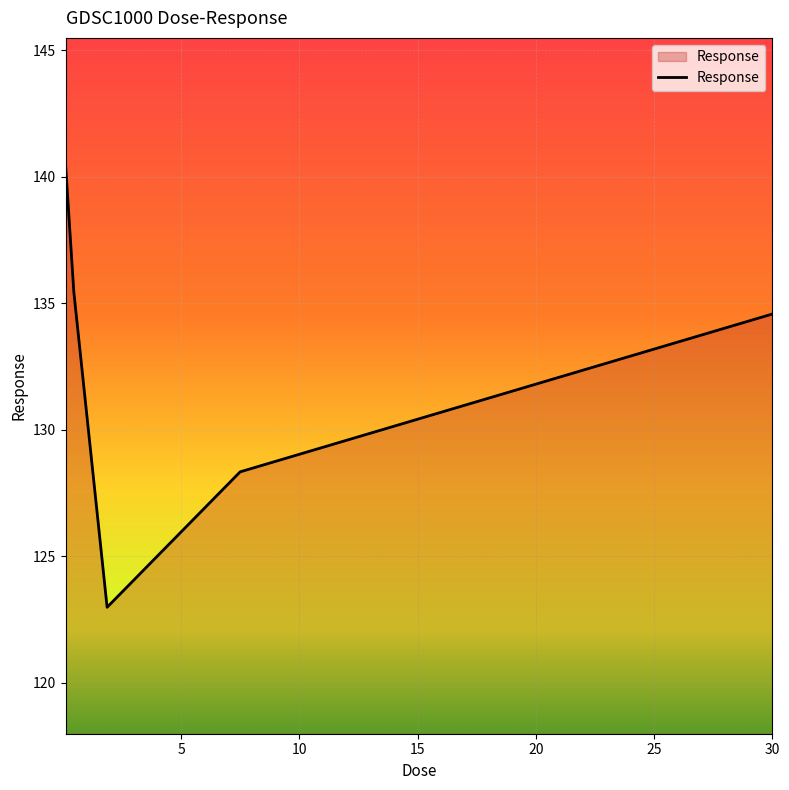

What is the average value?

132.4